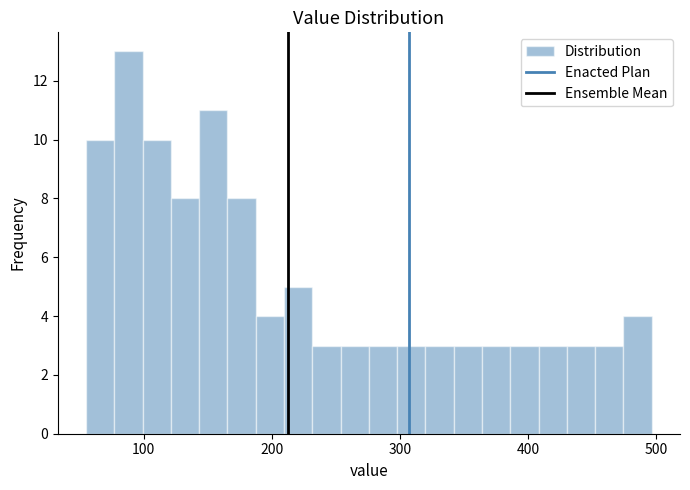

Read against the x-axis, roughly where is the centre of the tallest bar?

90